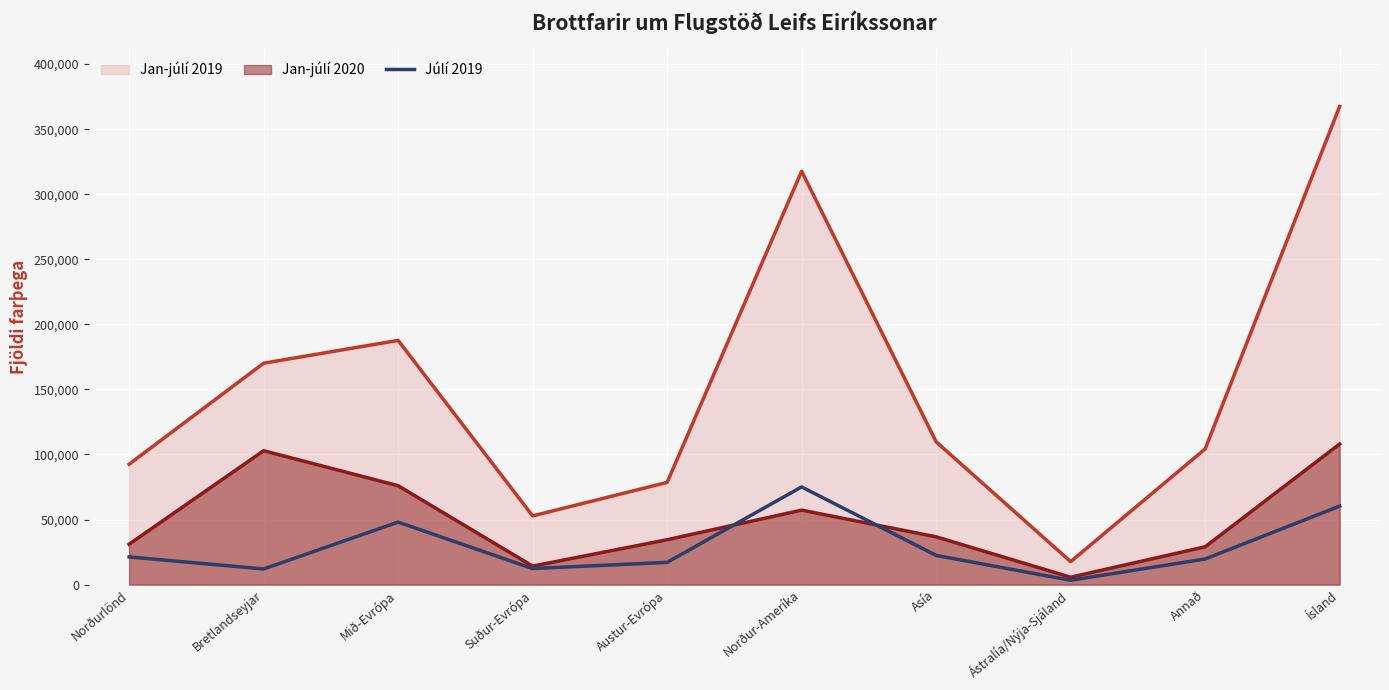

Rank the series at Austur-Evrópa from highest to lowest value.

Jan-júlí 2019, Jan-júlí 2020, Júlí 2019